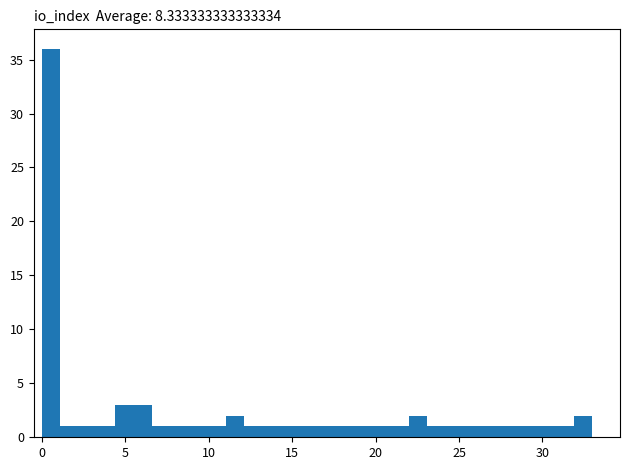

Around what value on the x-axis is the tallest bar? Give the approximate position of its centre, as read against the axis.

0.5